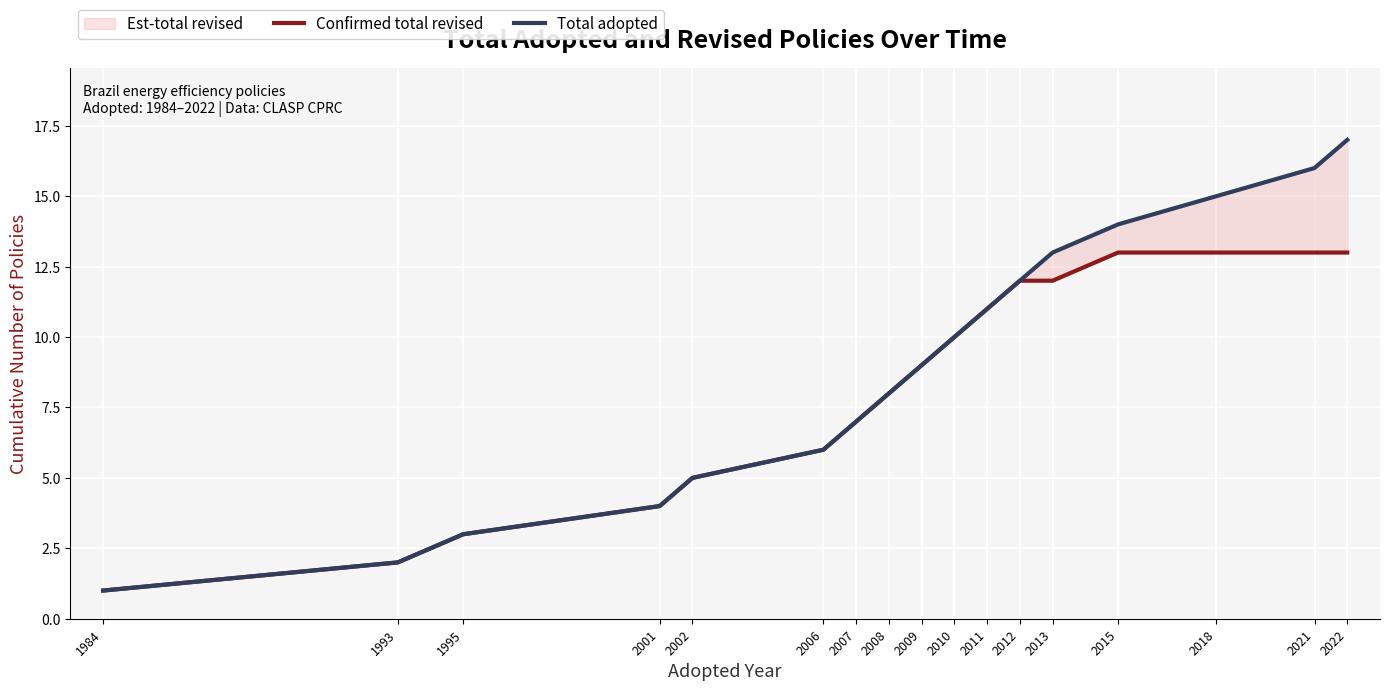

List the series in order of their overall mean, highest first.

Total adopted, Confirmed total revised